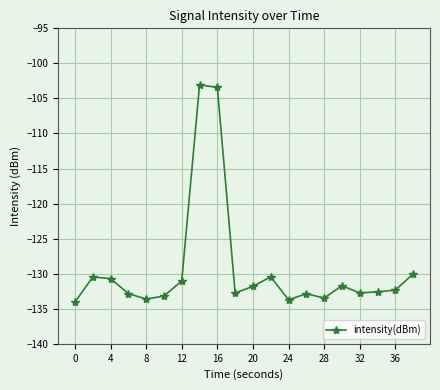

How many data points does each series have?

20